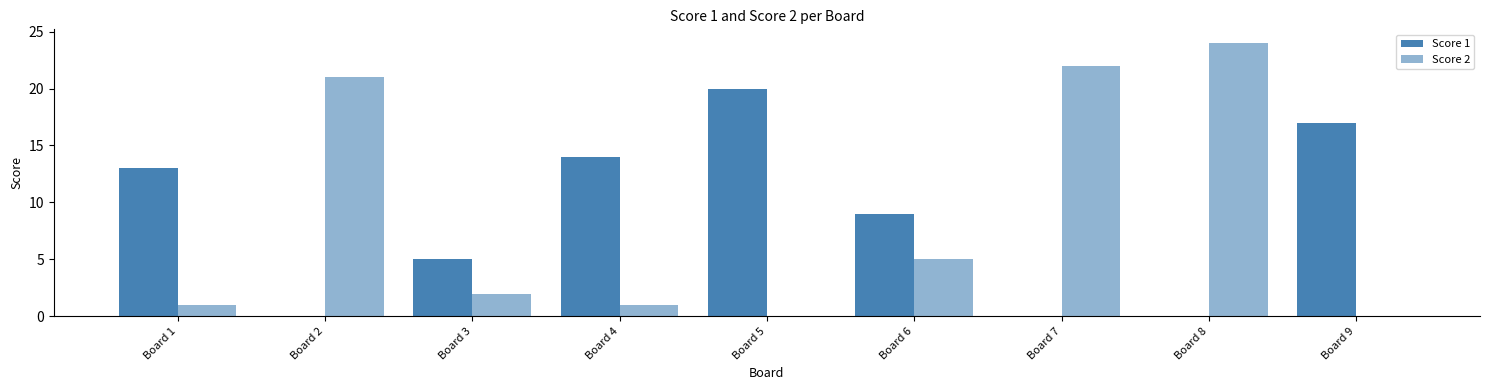

Reading right to left, transcribe all the data shown in this chart.

Score 1: Board 9=17	Board 8=0	Board 7=0	Board 6=9	Board 5=20	Board 4=14	Board 3=5	Board 2=0	Board 1=13
Score 2: Board 9=0	Board 8=24	Board 7=22	Board 6=5	Board 5=0	Board 4=1	Board 3=2	Board 2=21	Board 1=1